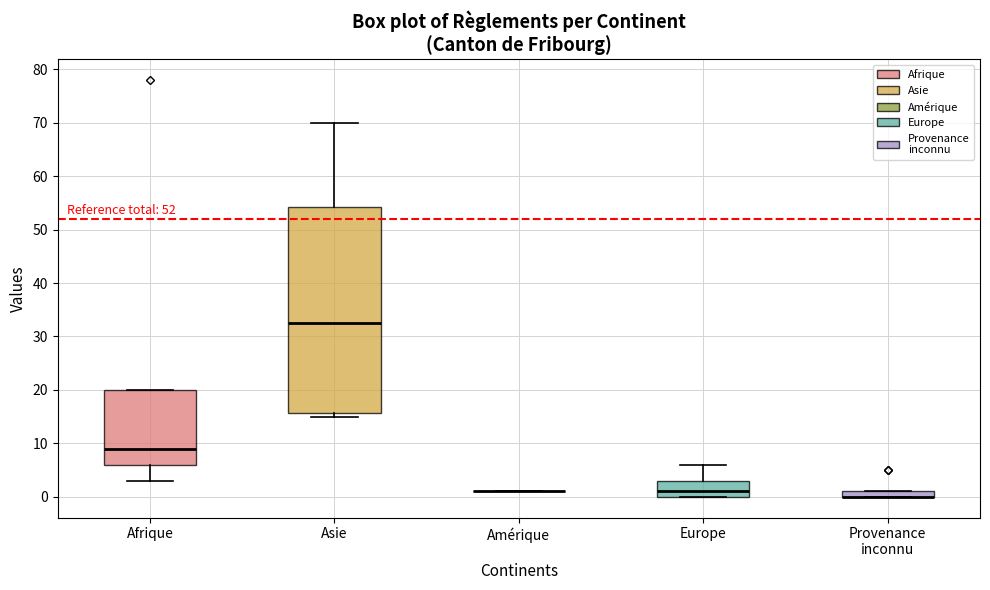

Where does the lower whisker of the box for Afrique end on the y-axis? The values are not printed on the chart, so give them approximately, as read against the axis.

3